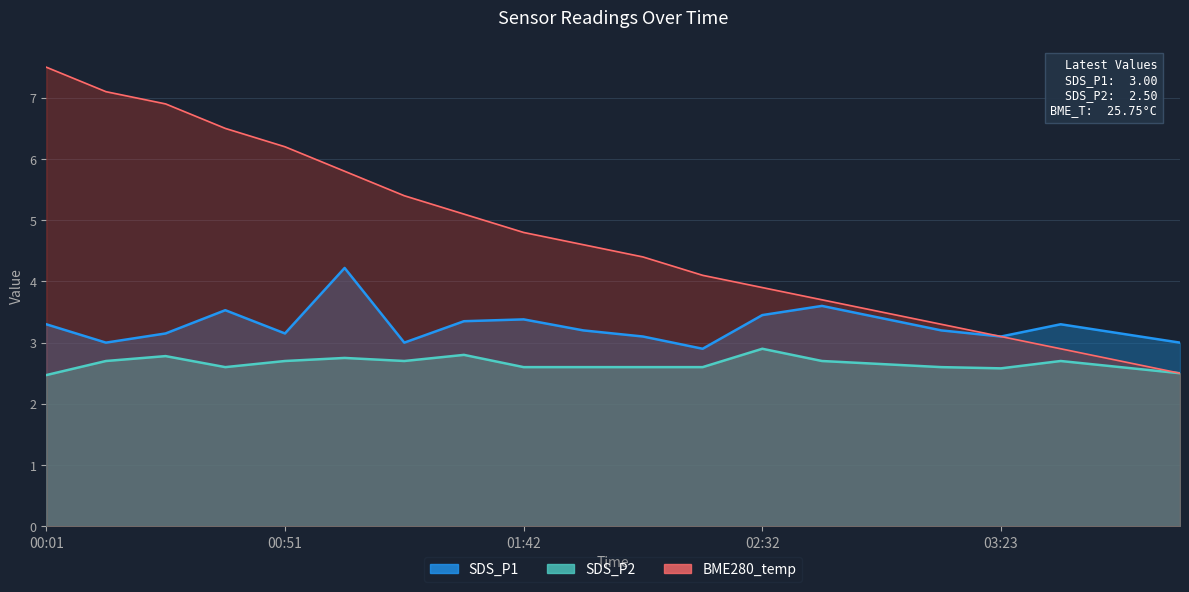

The SDS_P2 series shows 0.8 at 02:32. True or false?

False